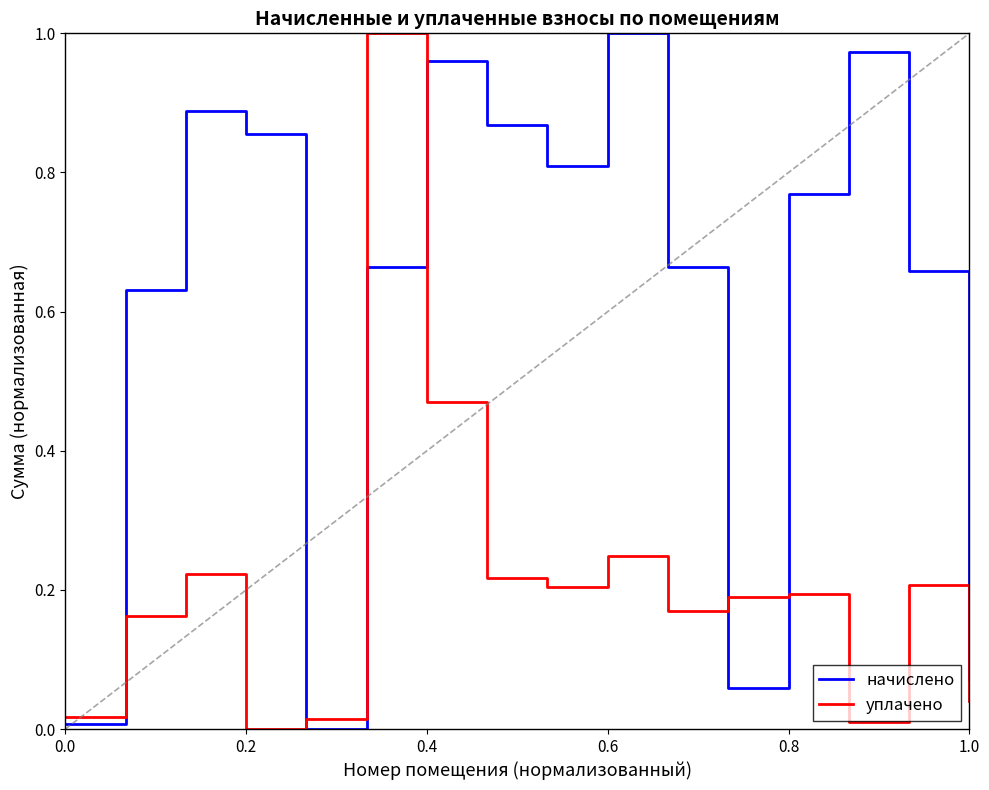

Which series has the largest total across all categories?

начислено